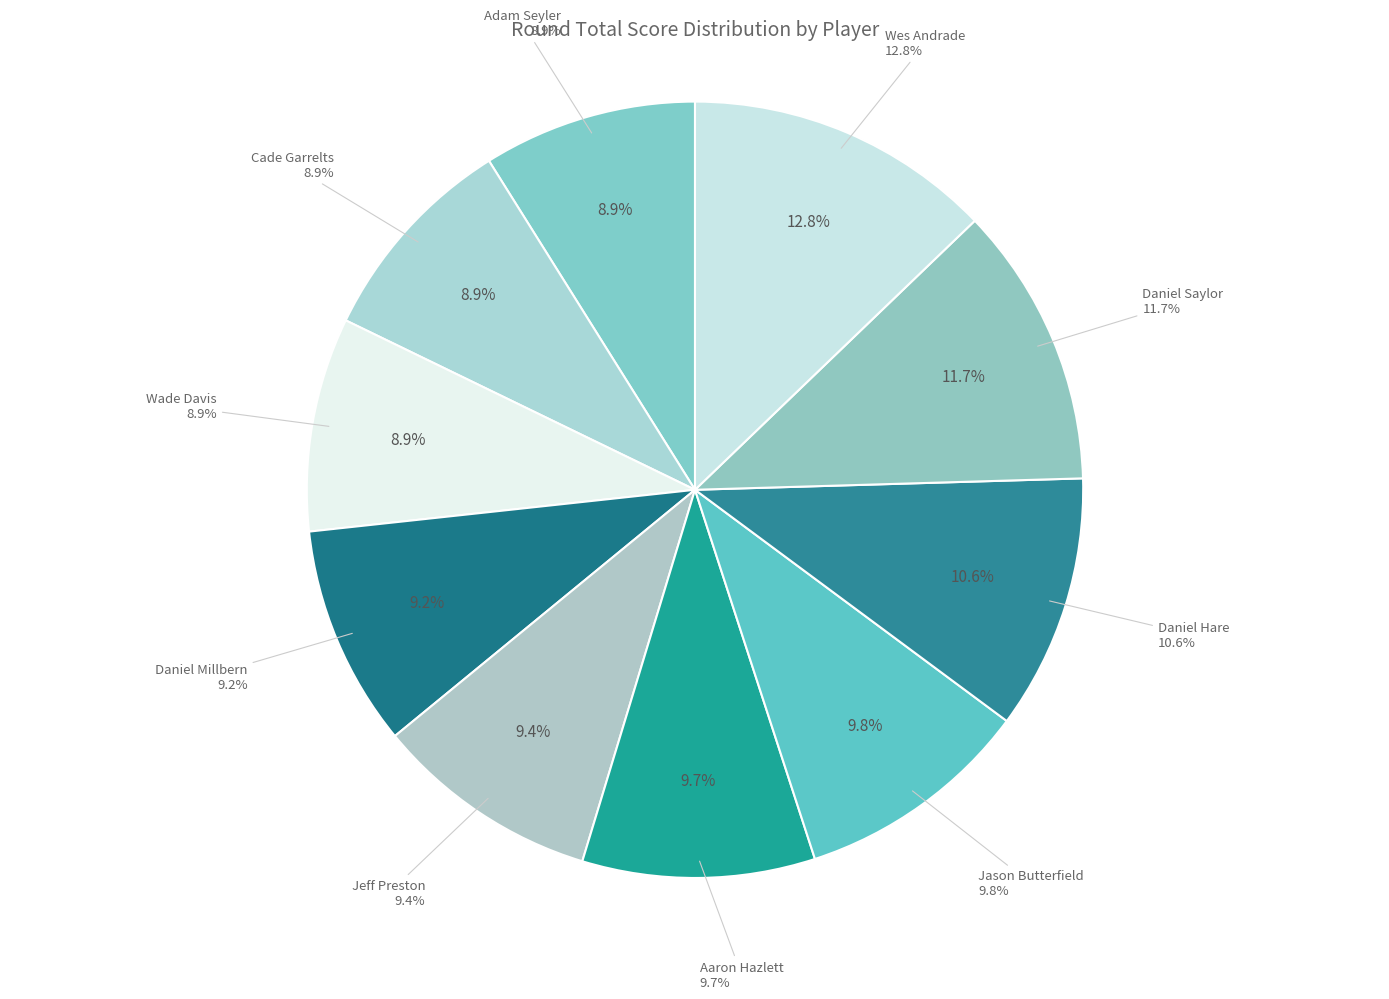

To the nearest percent, what portion does Wes Andrade represent?

13%